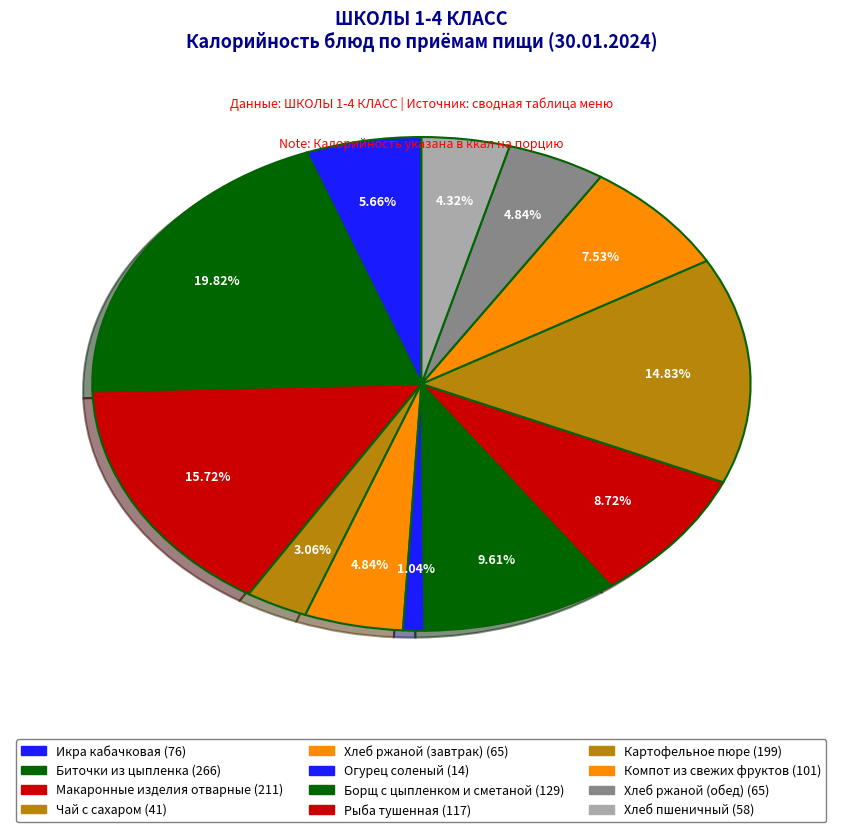

Rank the categories by value from highest to lowest.

Биточки из цыпленка, Макаронные изделия отварные, Картофельное пюре, Борщ с цыпленком и сметаной, Рыба тушенная, Компот из свежих фруктов, Икра кабачковая, Хлеб ржаной (завтрак), Хлеб ржаной (обед), Хлеб пшеничный, Чай с сахаром, Огурец соленый